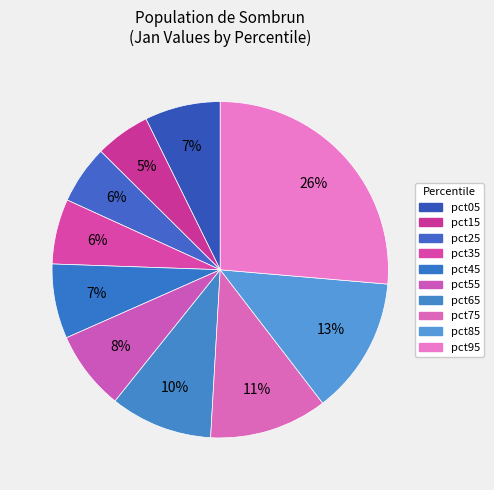

How many slices are in this pie chart?

10